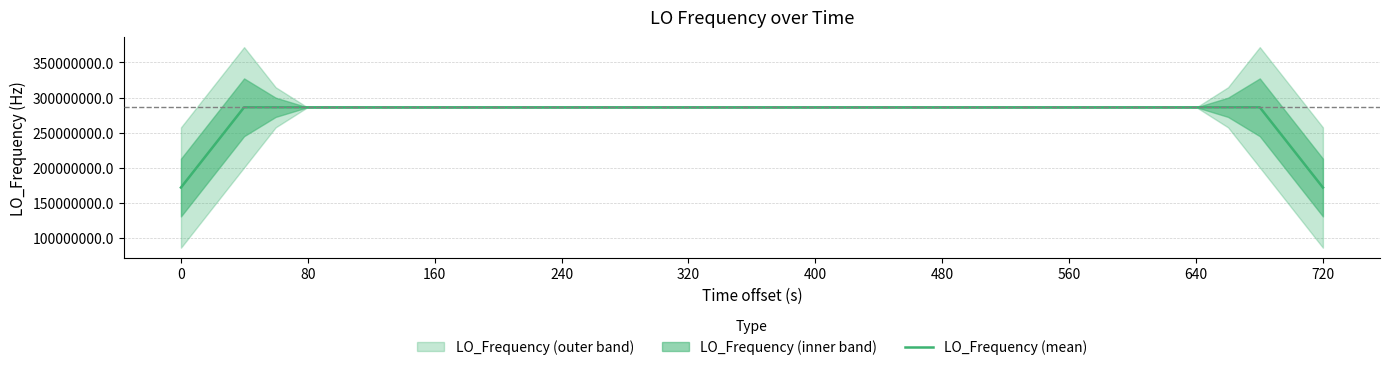

What is the minimum value for LO_Frequency (mean)?

171628200.2